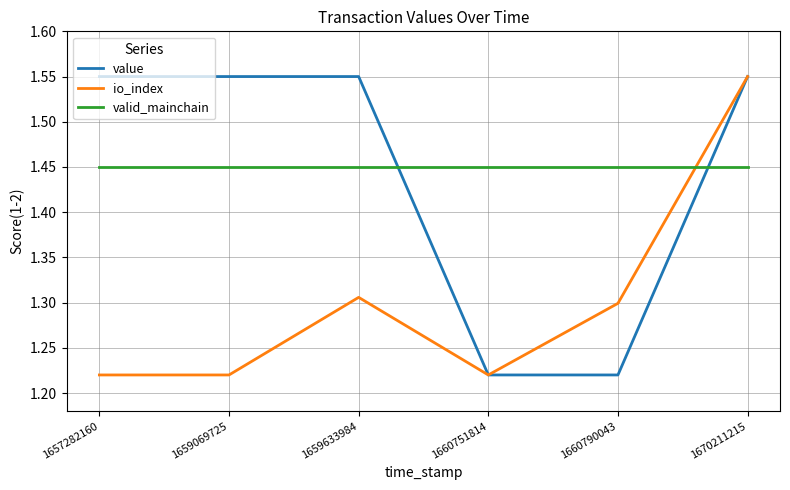

Does the chart display data point markers on the line(s)?

No